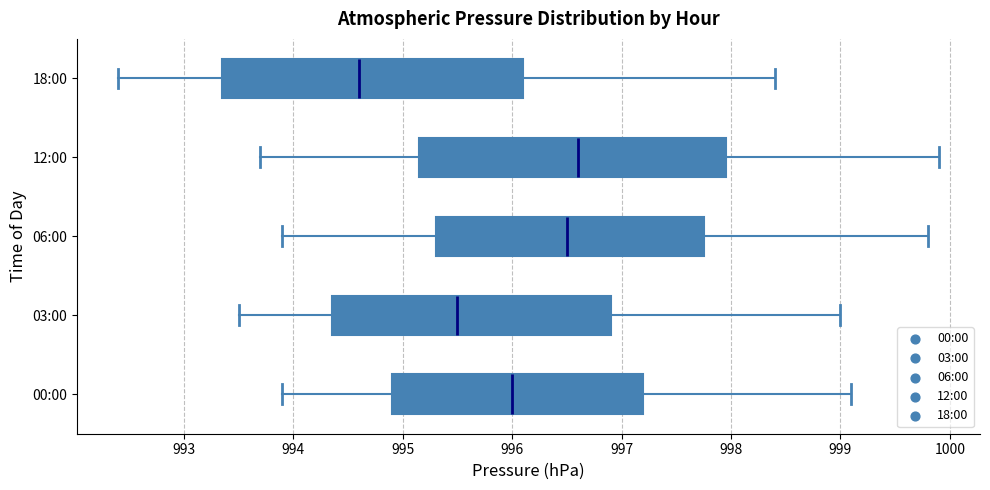

Which box's median line is the furthest to the right?

12:00